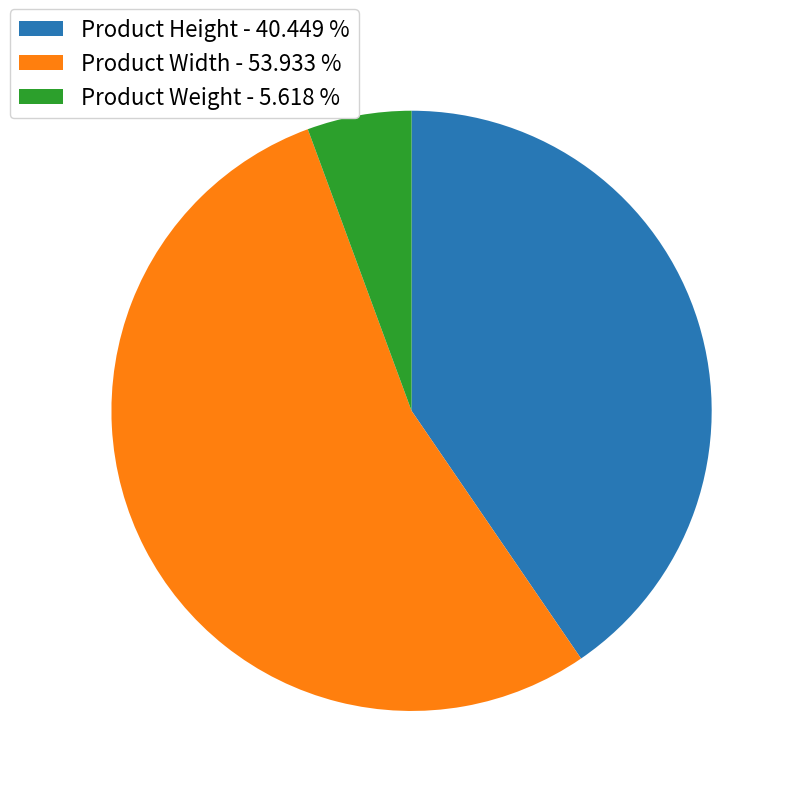

How many segments does this pie chart have?

3